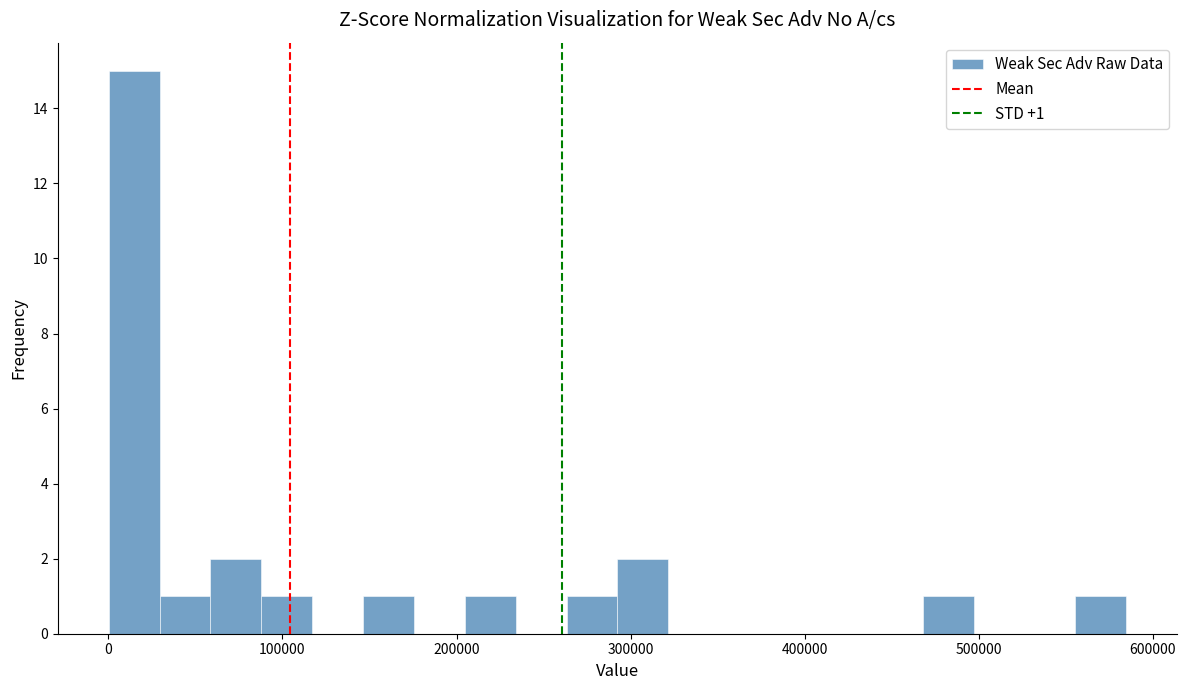

Around what value on the x-axis is the tallest bar? Give the approximate position of its centre, as read against the axis.

10000